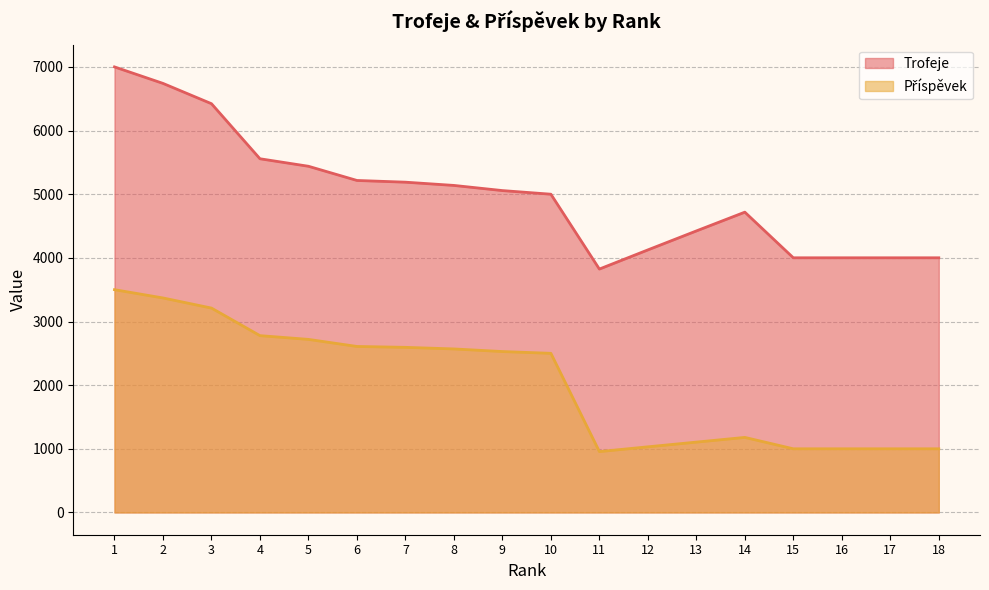

Where does the Příspěvek series first go above 2528?

1